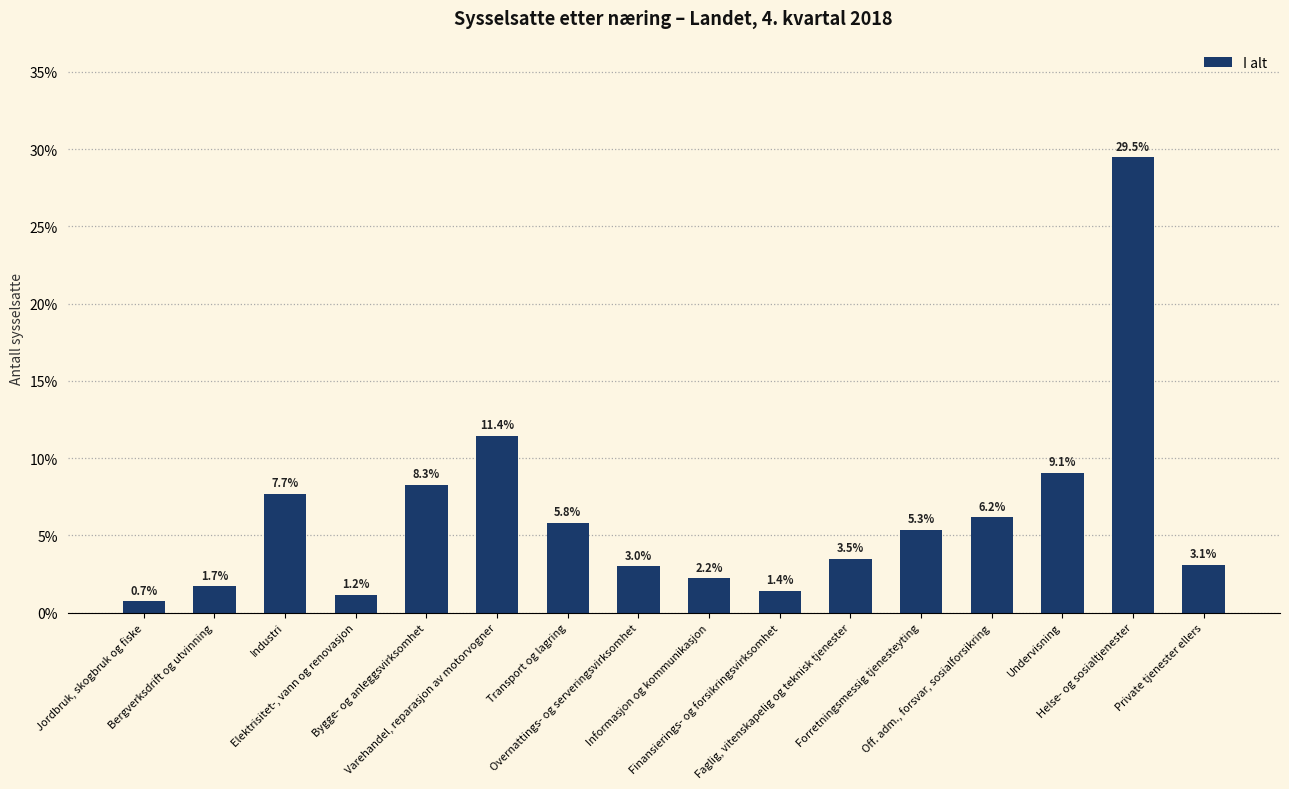

At which category does the chart reach its peak across all series?

Helse- og sosialtjenester